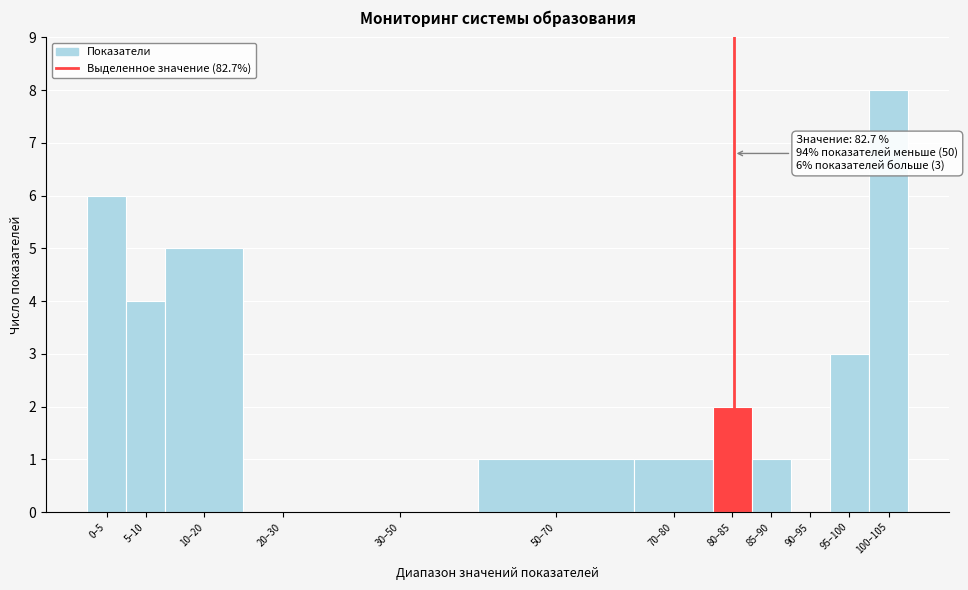

Reading right to left, transcribe all the data shown in this chart.

100–105=8	95–100=3	90–95=0	85–90=1	80–85=2	70–80=1	50–70=1	30–50=0	20–30=0	10–20=5	5–10=4	0–5=6